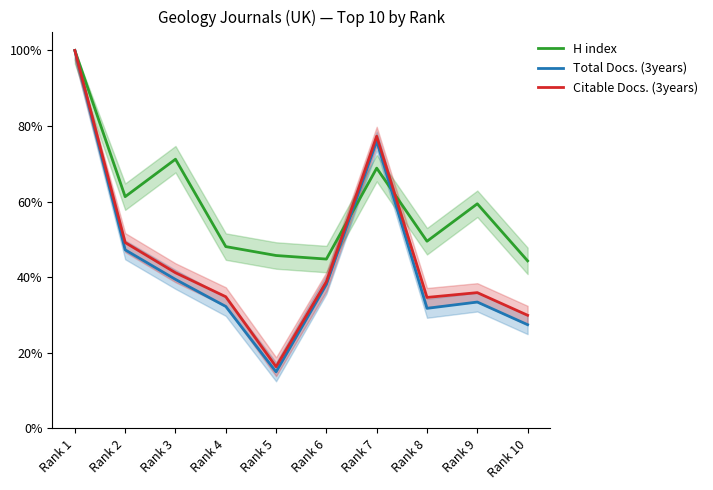

Is it true that H index equals 0.6 at Rank 9?

True